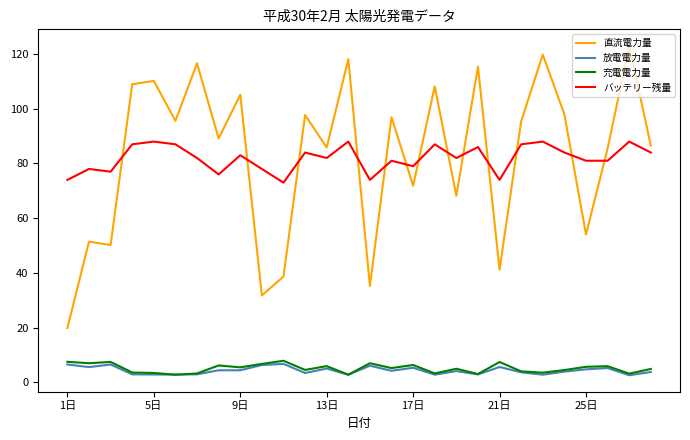

Which series has the widest spread of values?

直流電力量